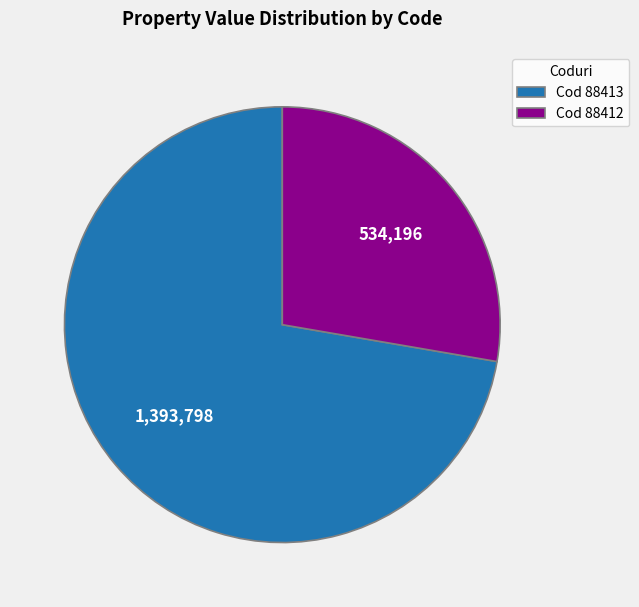

Is it true that Cod 88412 is 28% of the pie?

True